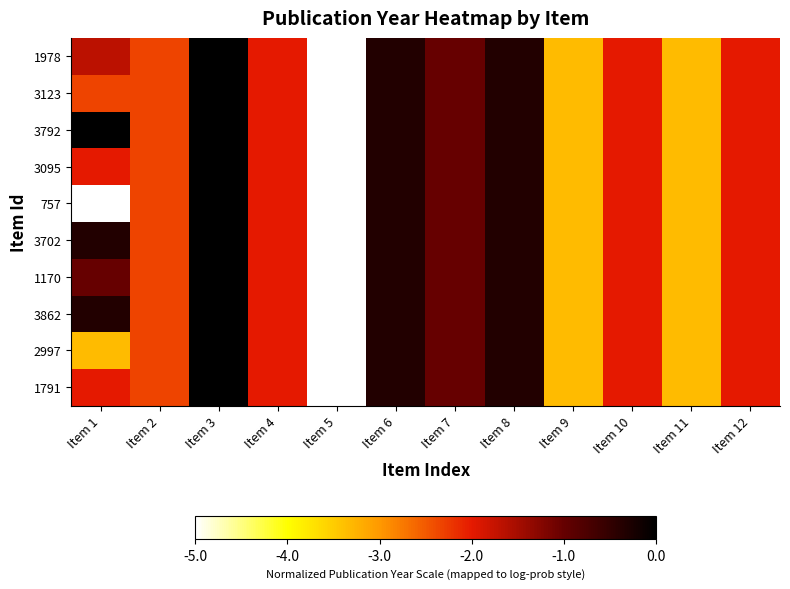

Rank the series at Item 12 from highest to lowest value.

1978, 3123, 3792, 3095, 757, 3702, 1170, 3862, 2997, 1791